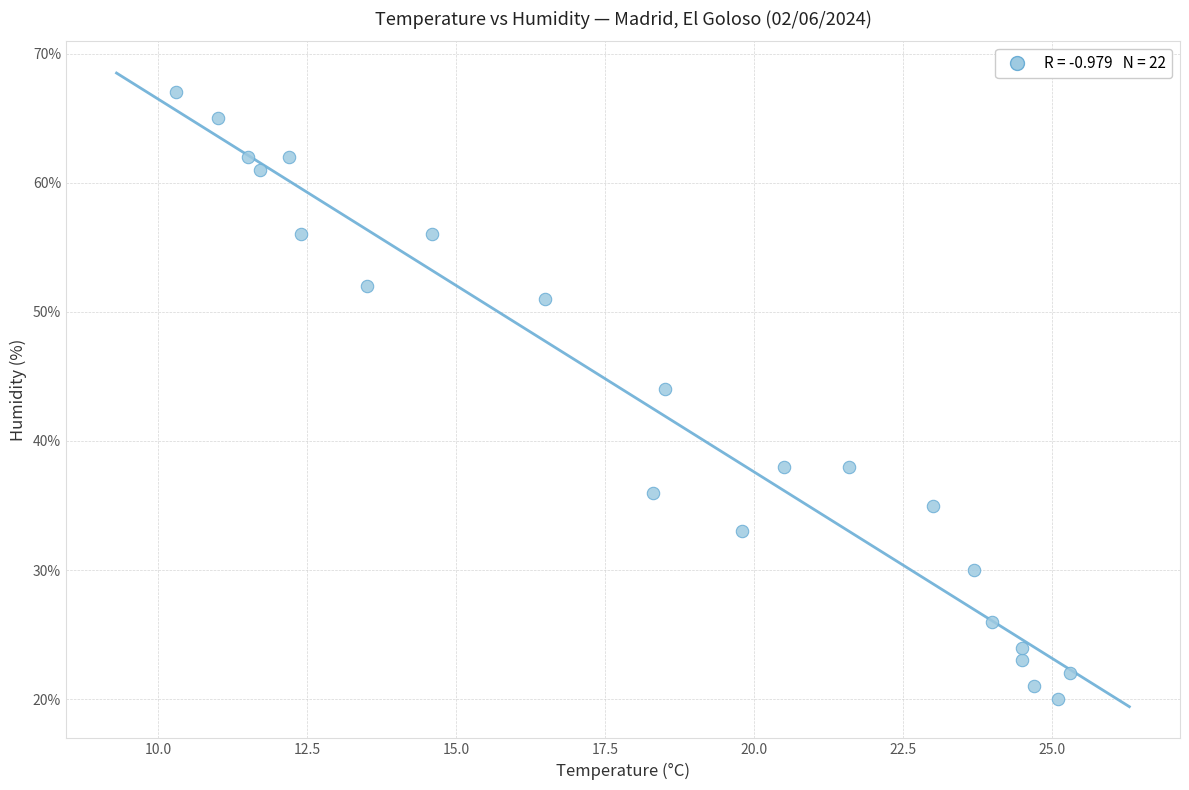

What Y value in the scatter plot is closest to 43?

44